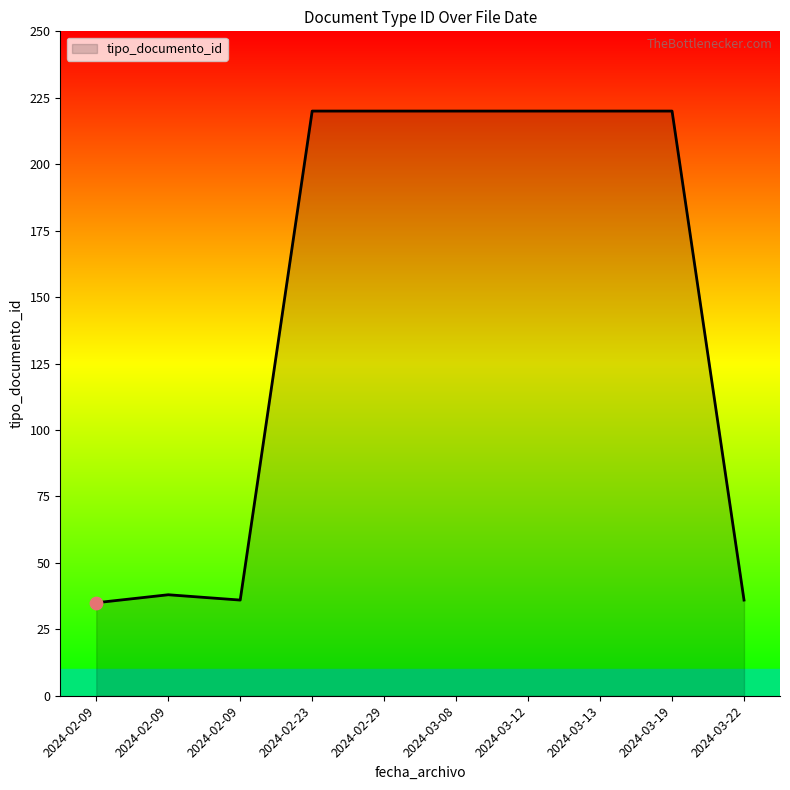

Approximately how many times larger is the value at 2024-02-09 compared to 2024-02-09?

1.1